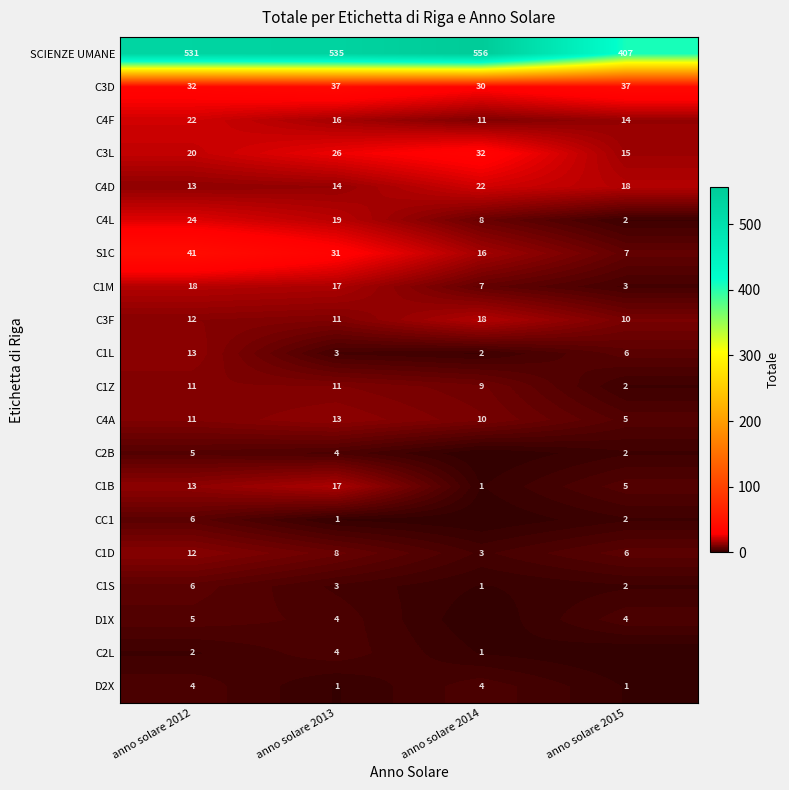

What is the sum of the C4F values at anno solare 2014 and anno solare 2013?

27